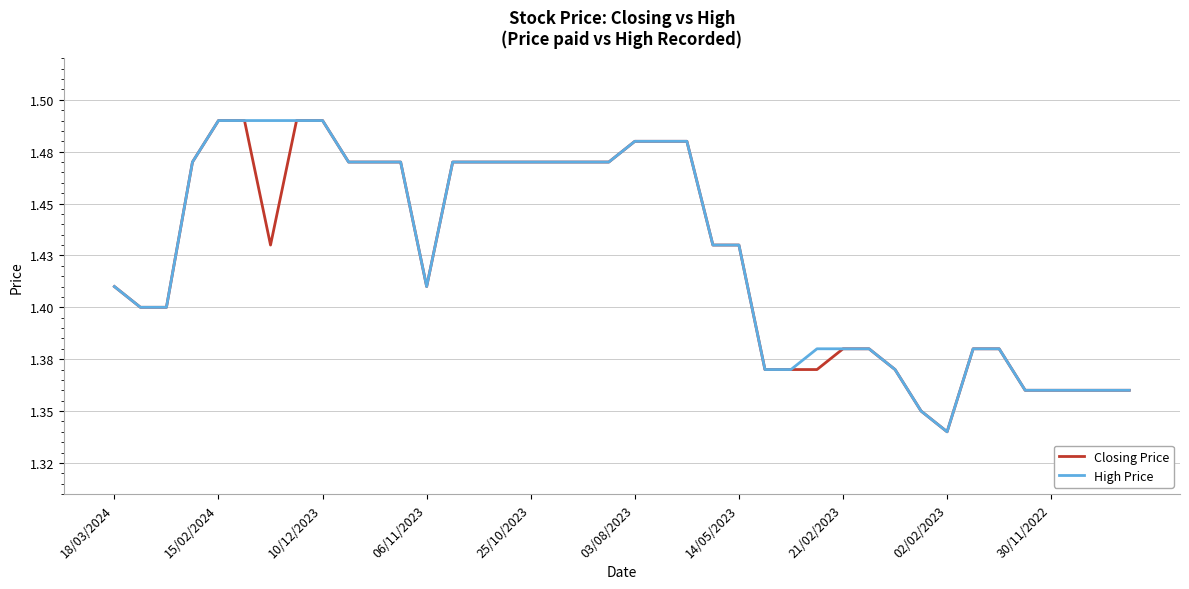

What are all the series names shown in the legend?

Closing Price, High Price